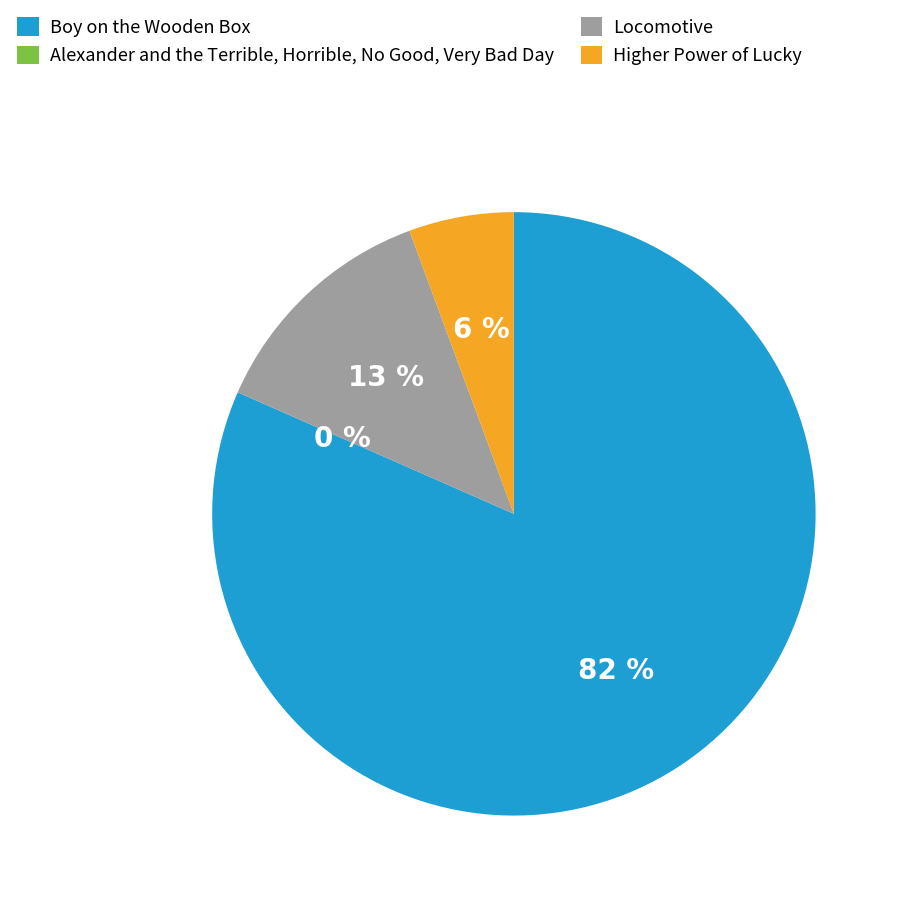

Which has a higher value, Boy on the Wooden Box or Locomotive?

Boy on the Wooden Box